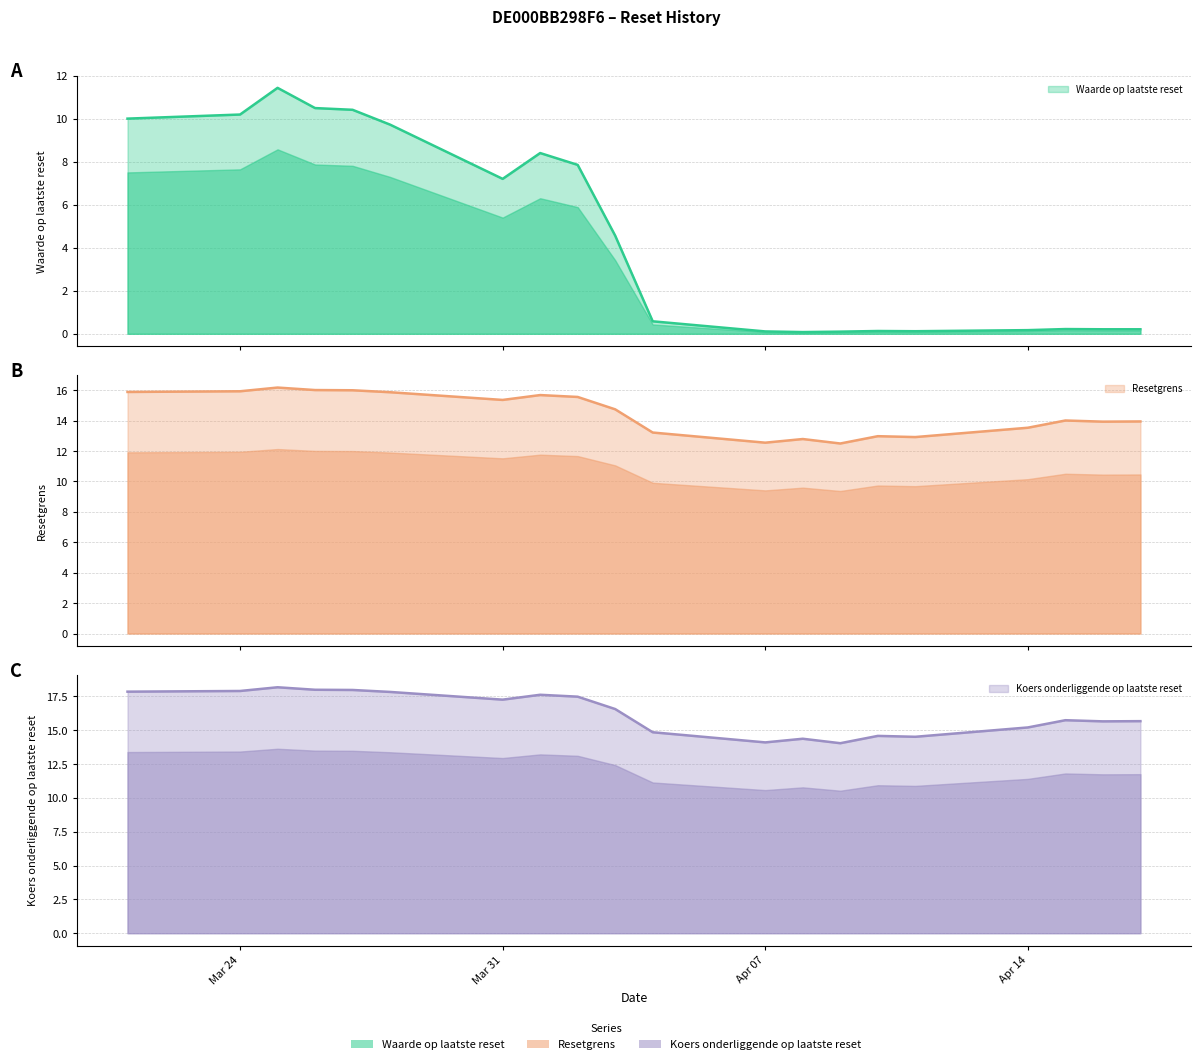

What is the difference between the maximum and second lowest values in the Resetgrens series?

3.6